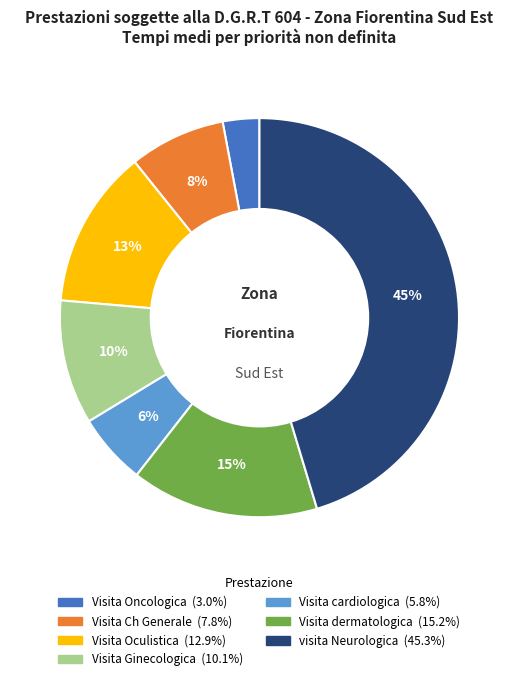

To the nearest percent, what is the difference between the largest and smallest slice percentages?

42%